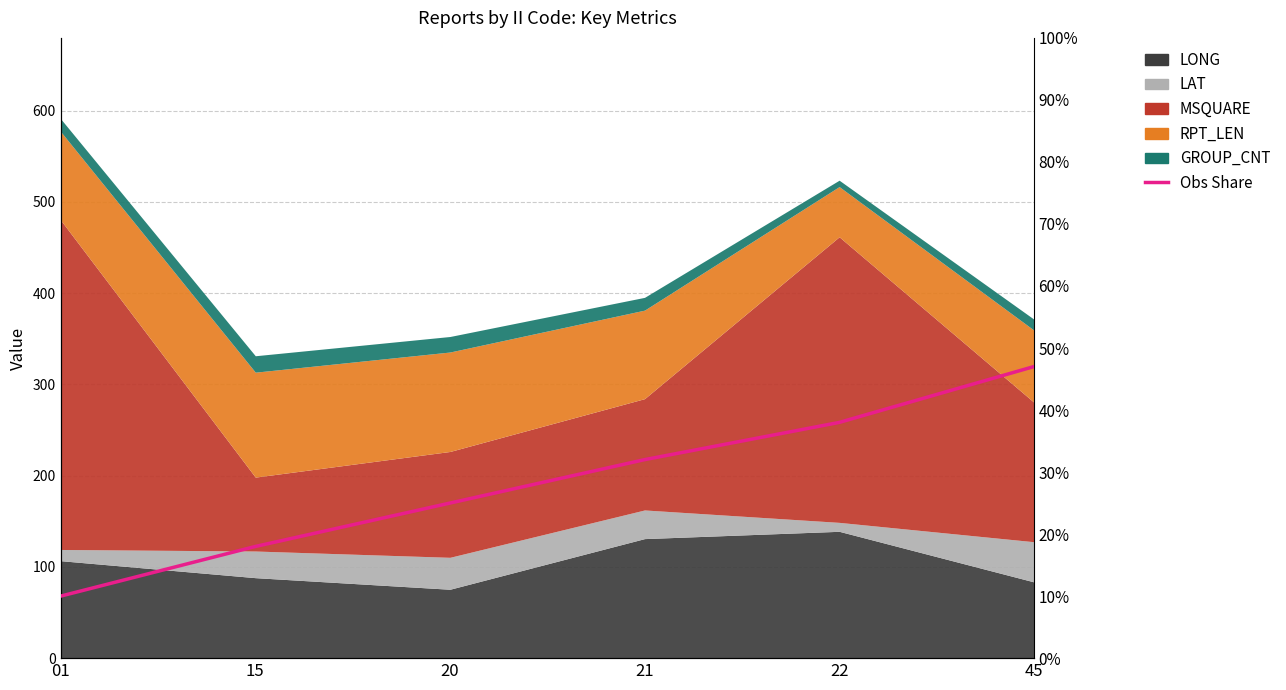

What is the difference between the second highest and second lowest values?

0.2